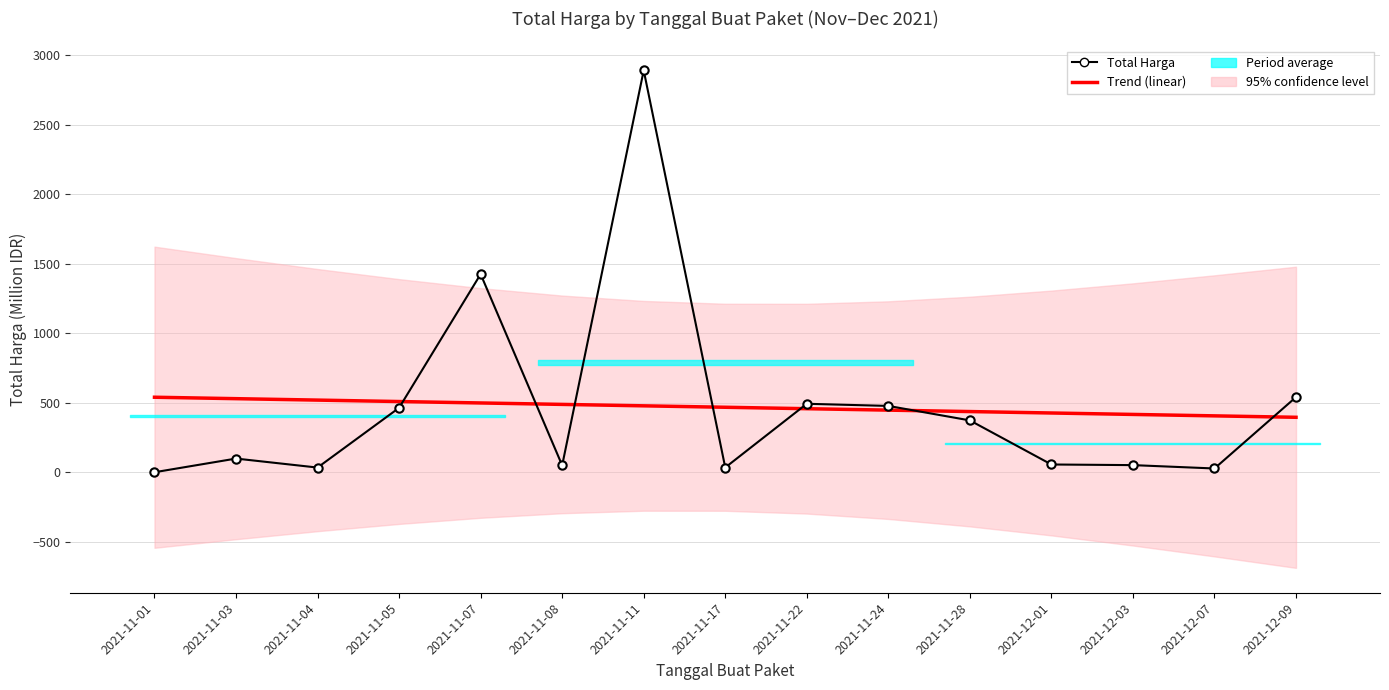

At which category is the sum across all series the highest?

2021-11-11